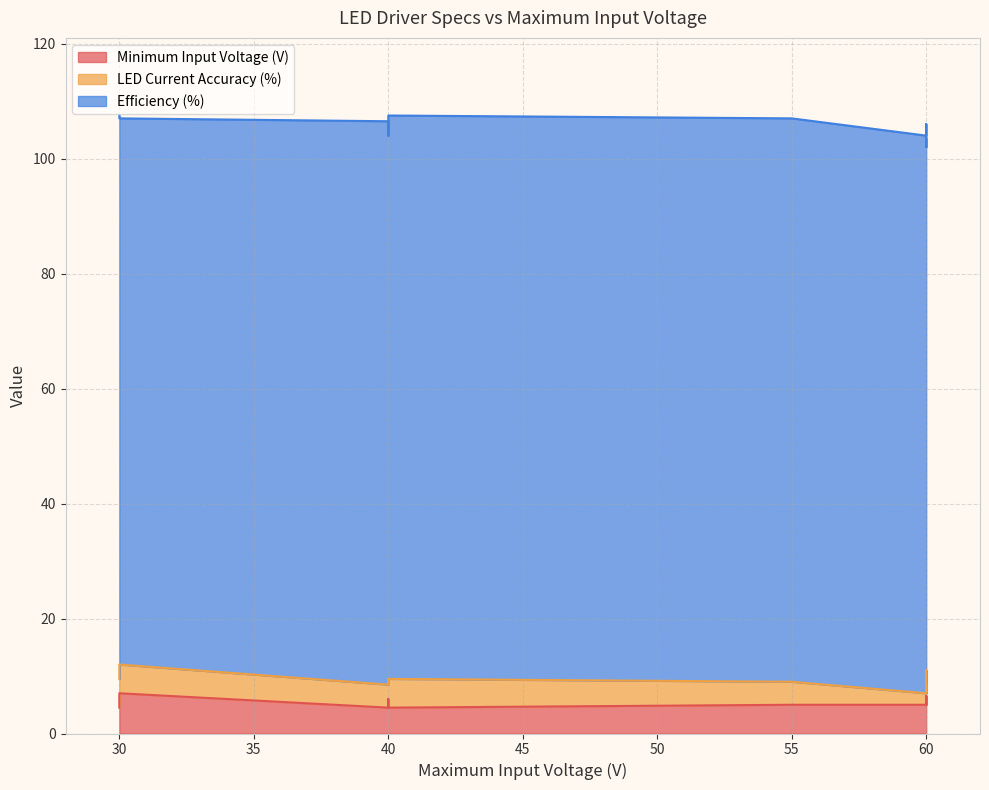

What is the average value of the Efficiency (%) series?

96.3